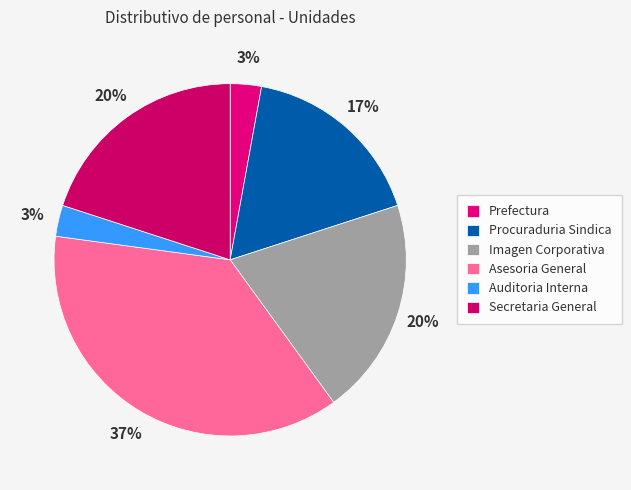

What percentage is the Auditoria Interna slice, to the nearest percent?

3%